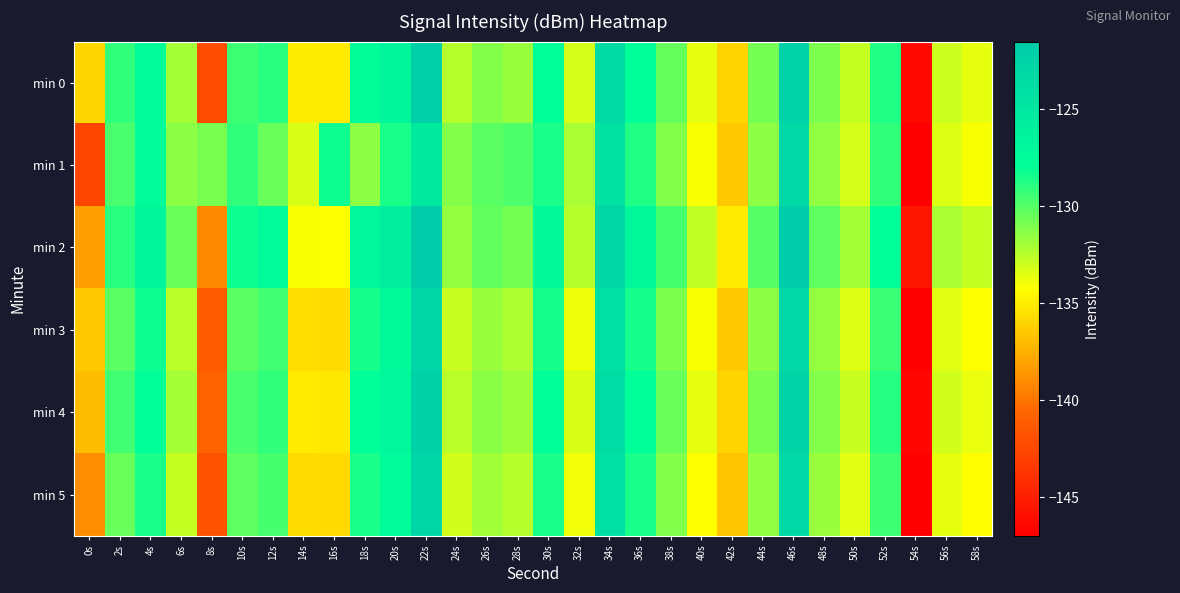

Between 18s and 26s, which is larger?

18s